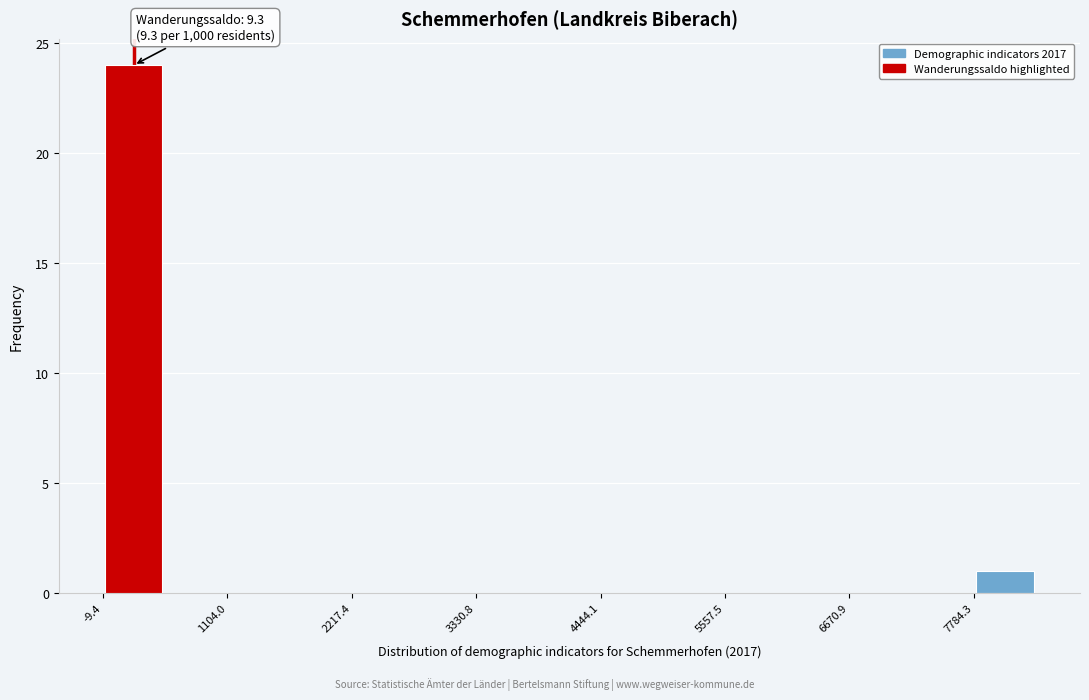

Read against the x-axis, roughly where is the centre of the tallest bar?

200